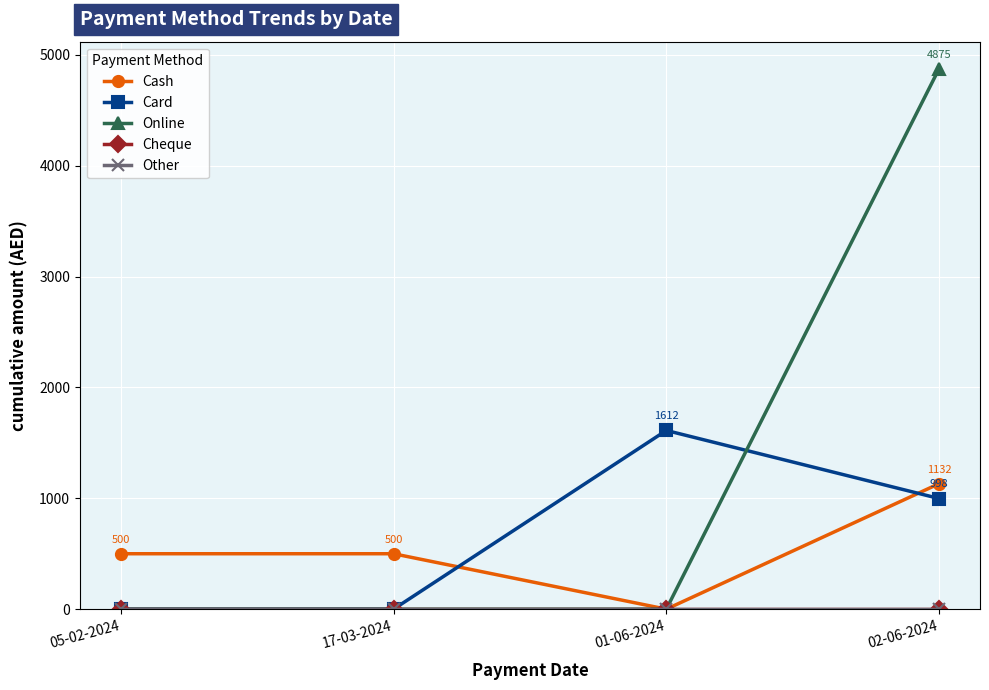

Which series has the widest spread of values?

Online